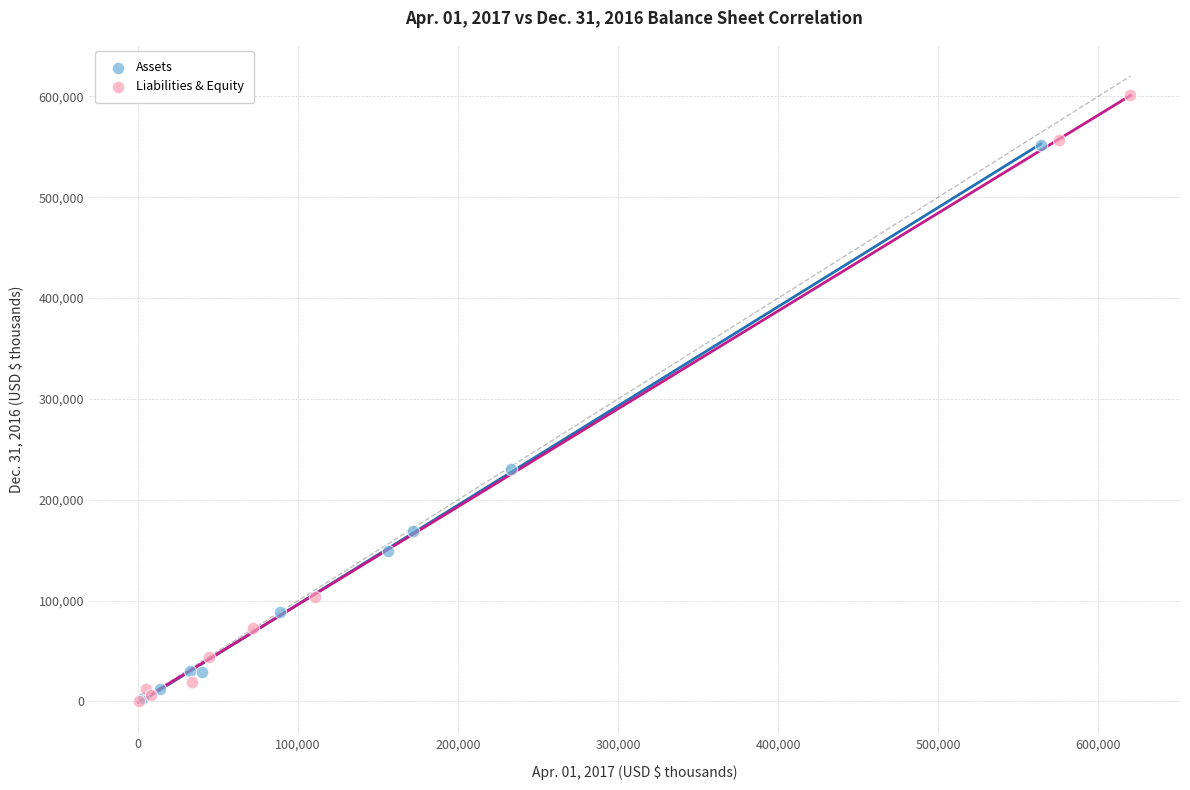

What are all the series names shown in the legend?

Assets, Liabilities & Equity